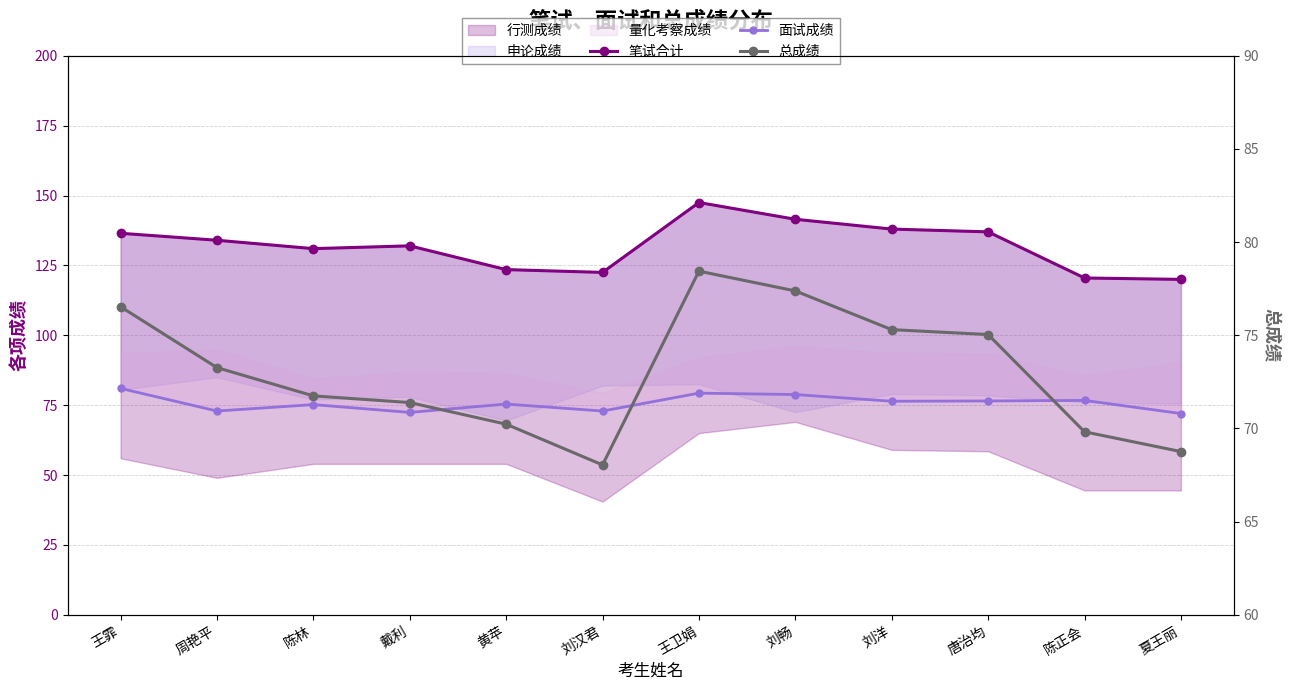

At how many categories does at least one series exceed 125?

8